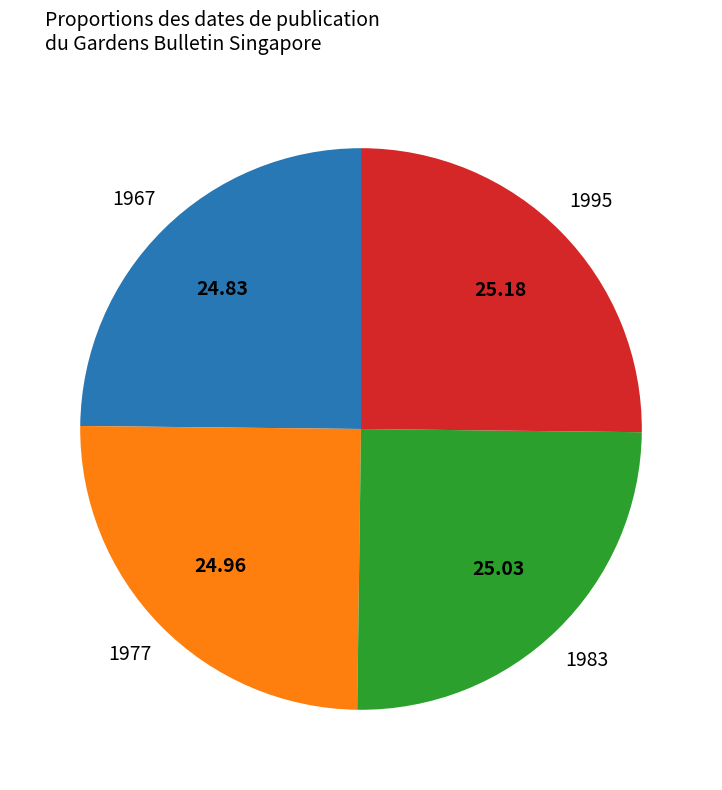

True or false: 1977 accounts for 12% of the total.

False